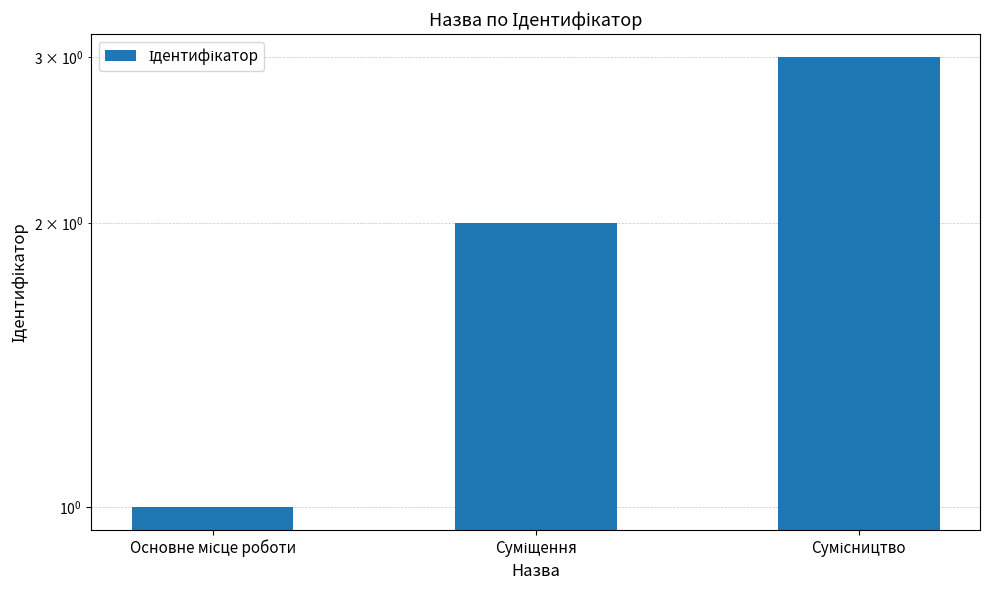

Are the bars horizontal?

No